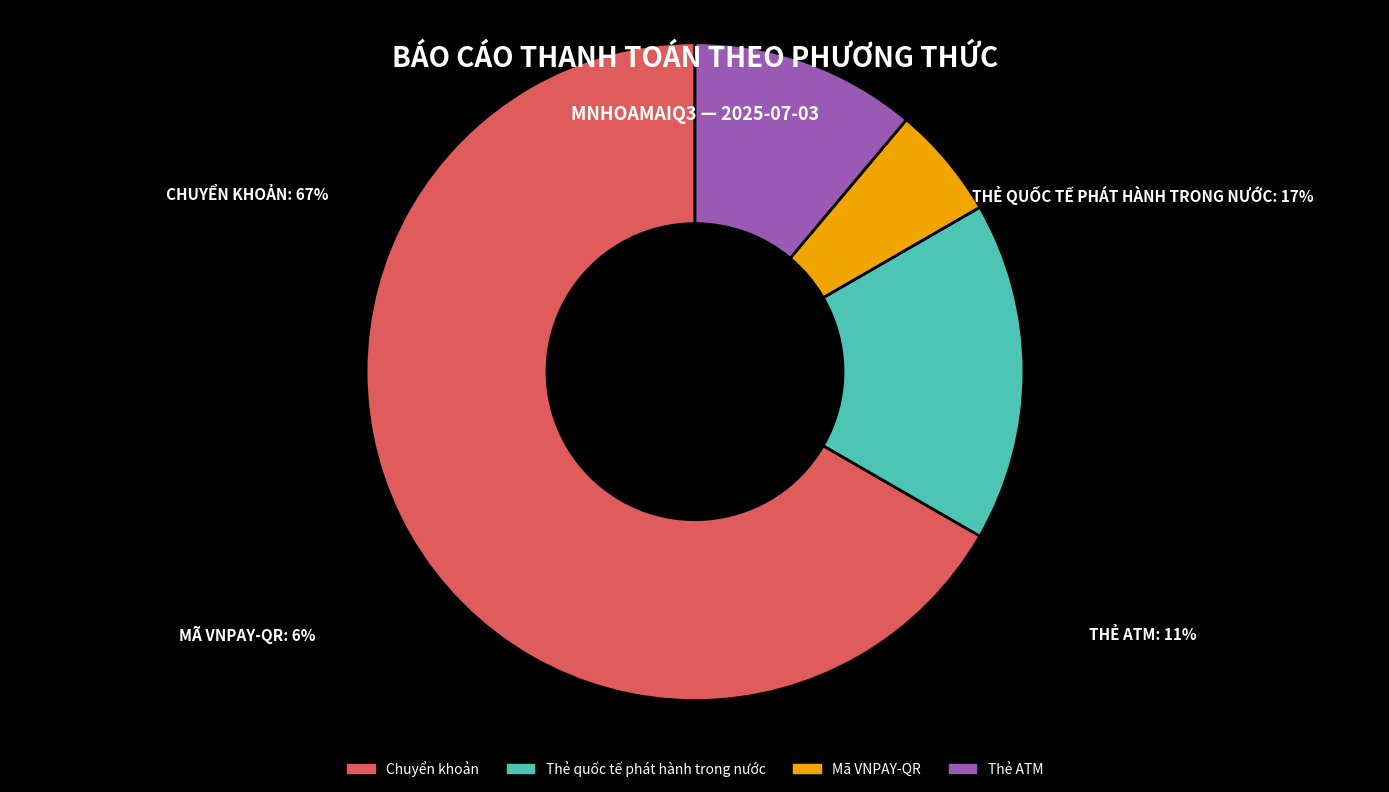

Do Mã VNPAY-QR and Chuyển khoản together represent more than half of the pie?

Yes